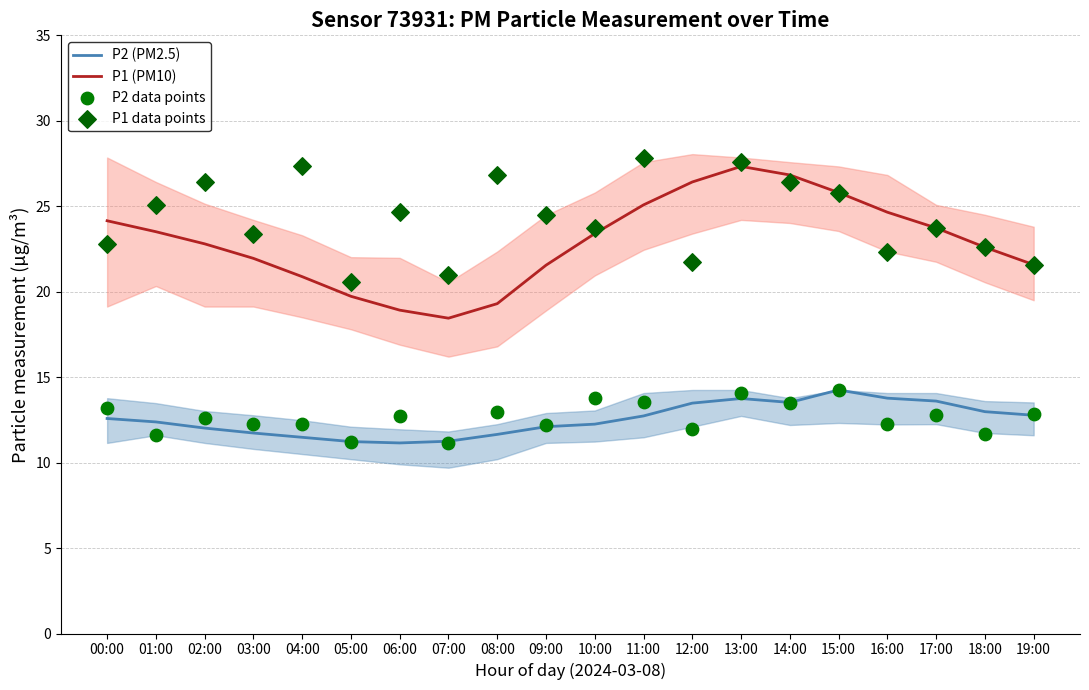

Which series has the widest spread of Y values?

P1 (PM10)